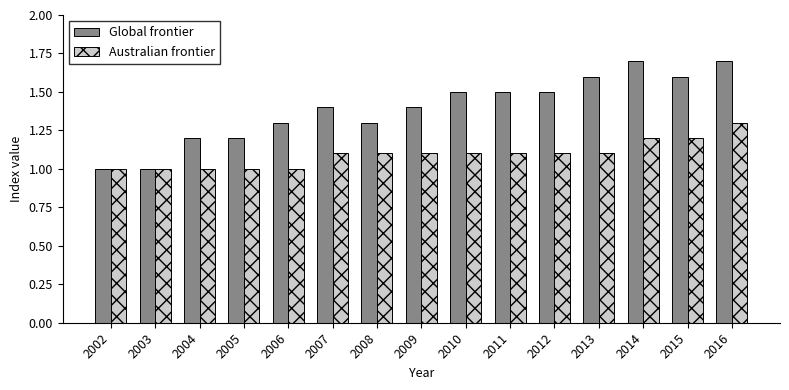

The Australian frontier series shows 0.6 at 2004. True or false?

False